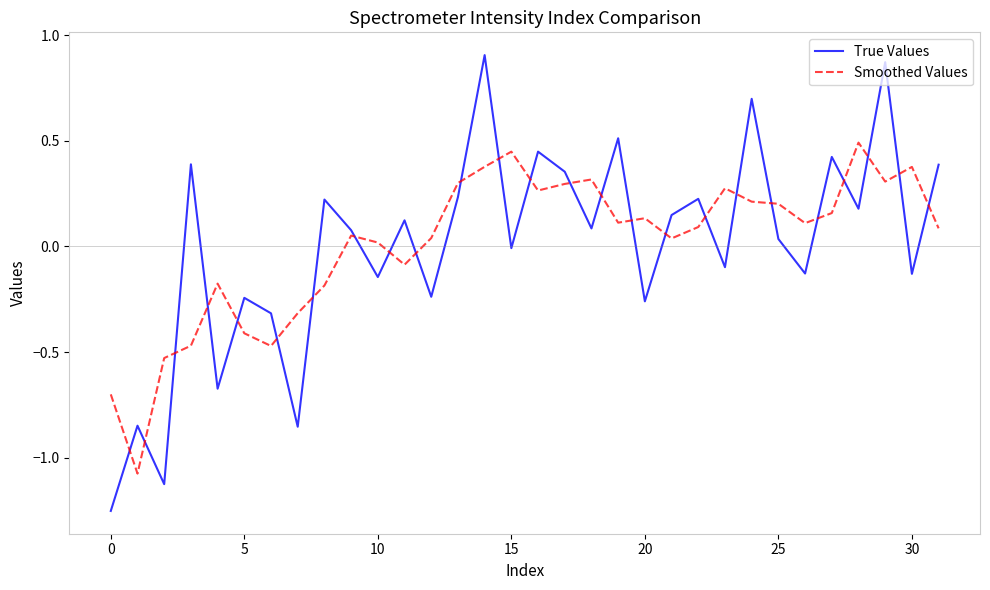

Rank the series by their maximum value, from highest to lowest.

True Values, Smoothed Values